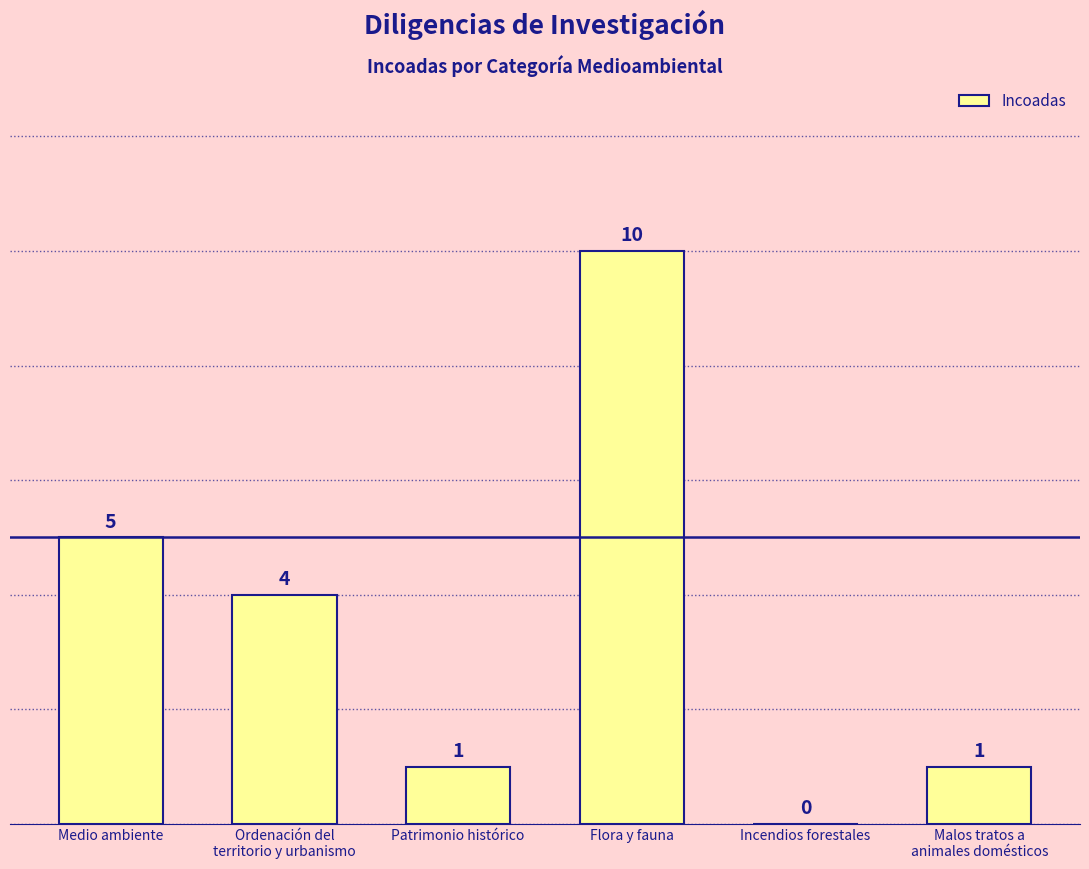

What is the difference between the values at Patrimonio histórico and Medio ambiente?

4